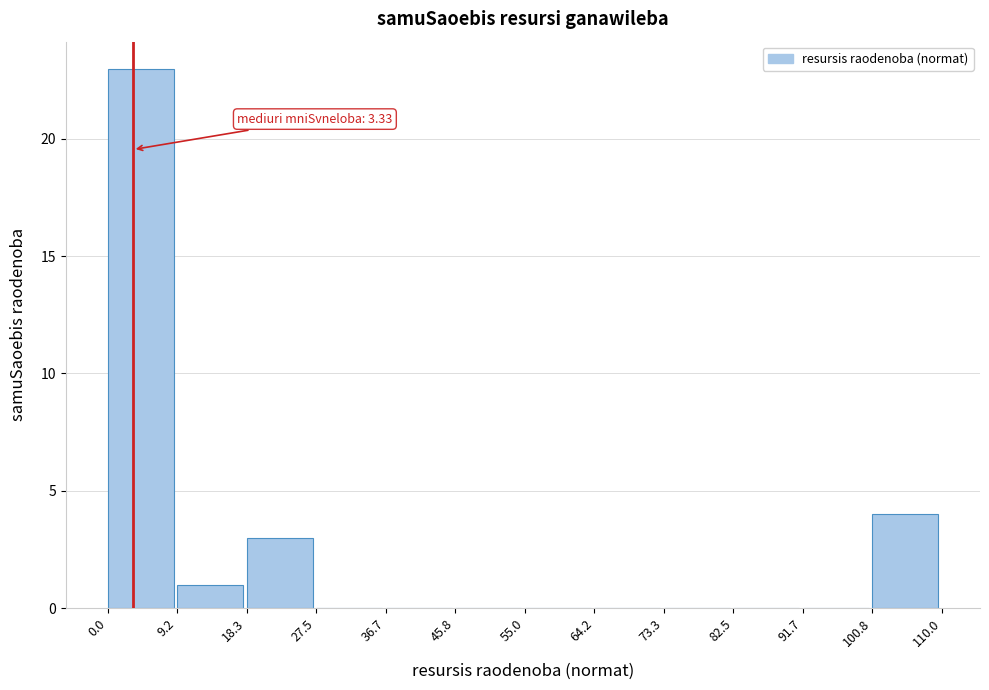

Over which range of the x-axis is the bar tallest?

0.0 to 9.2